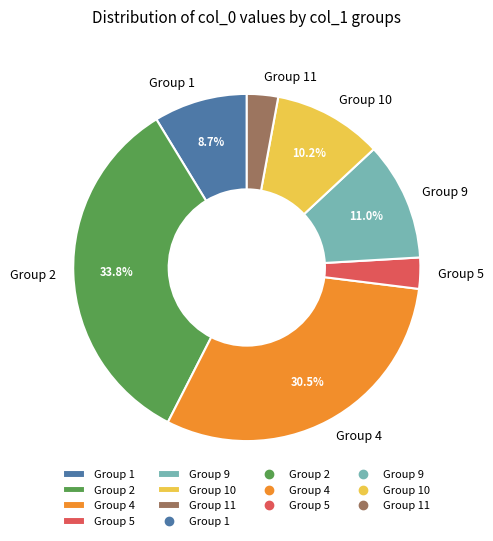

To the nearest percent, what is the average slice percentage?

14%